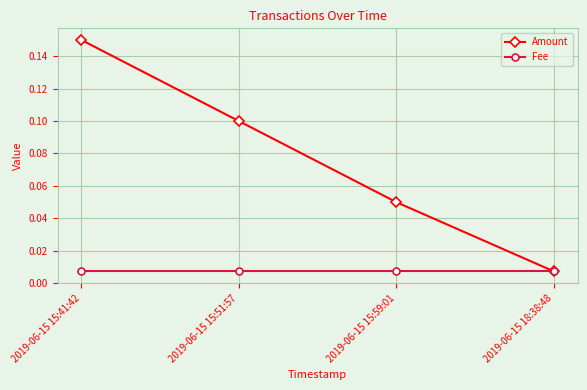

At which category is the sum across all series the highest?

2019-06-15 15:41:42